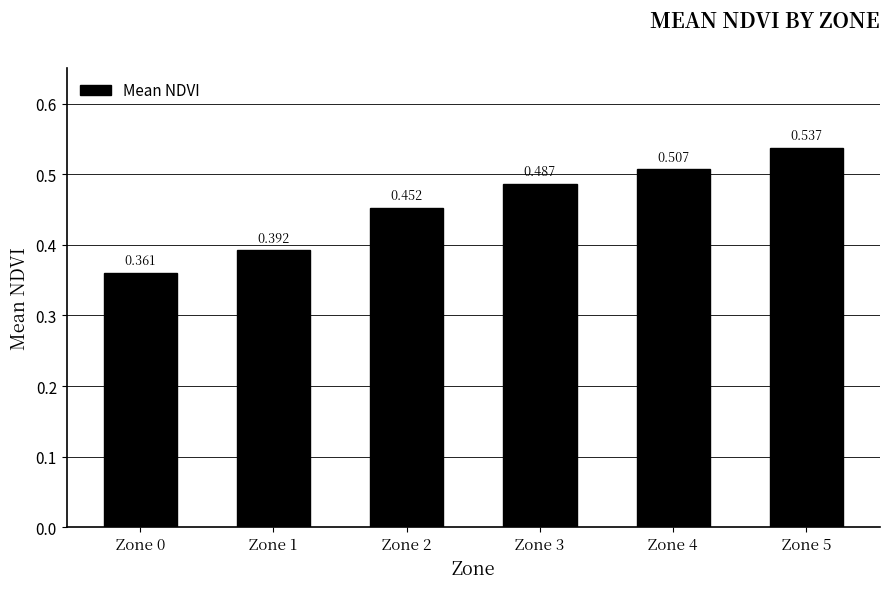

Reading right to left, transcribe all the data shown in this chart.

0.5	0.5	0.5	0.5	0.4	0.4